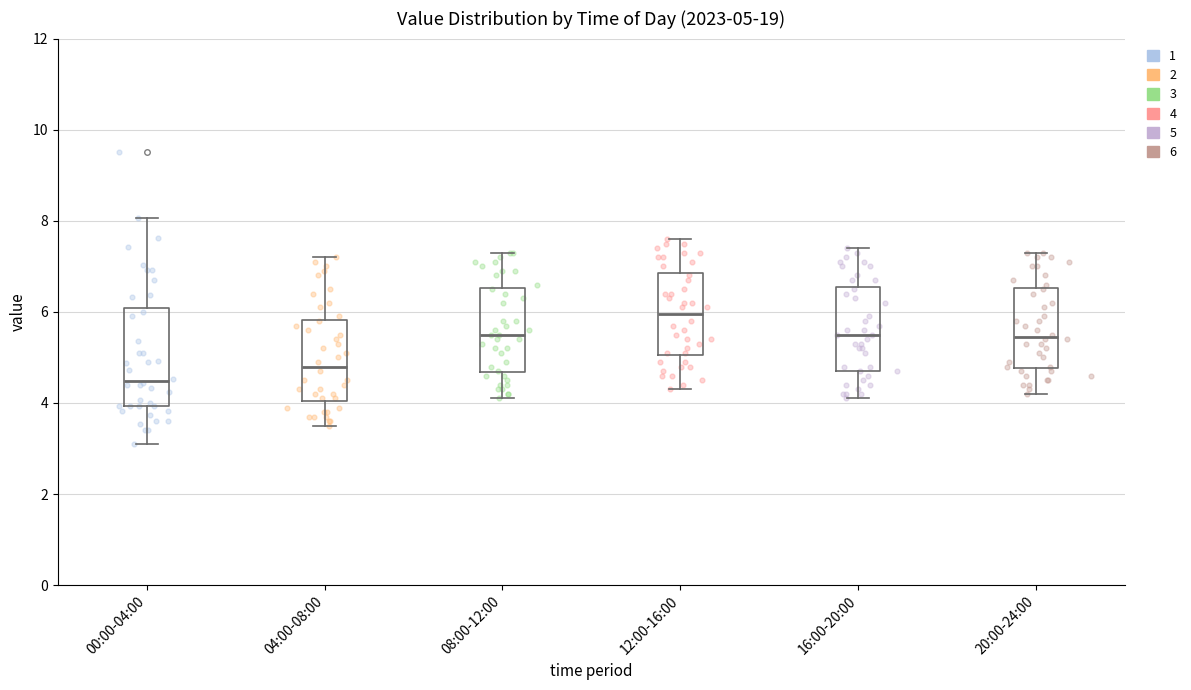

Which box's median line is the highest?

12:00-16:00